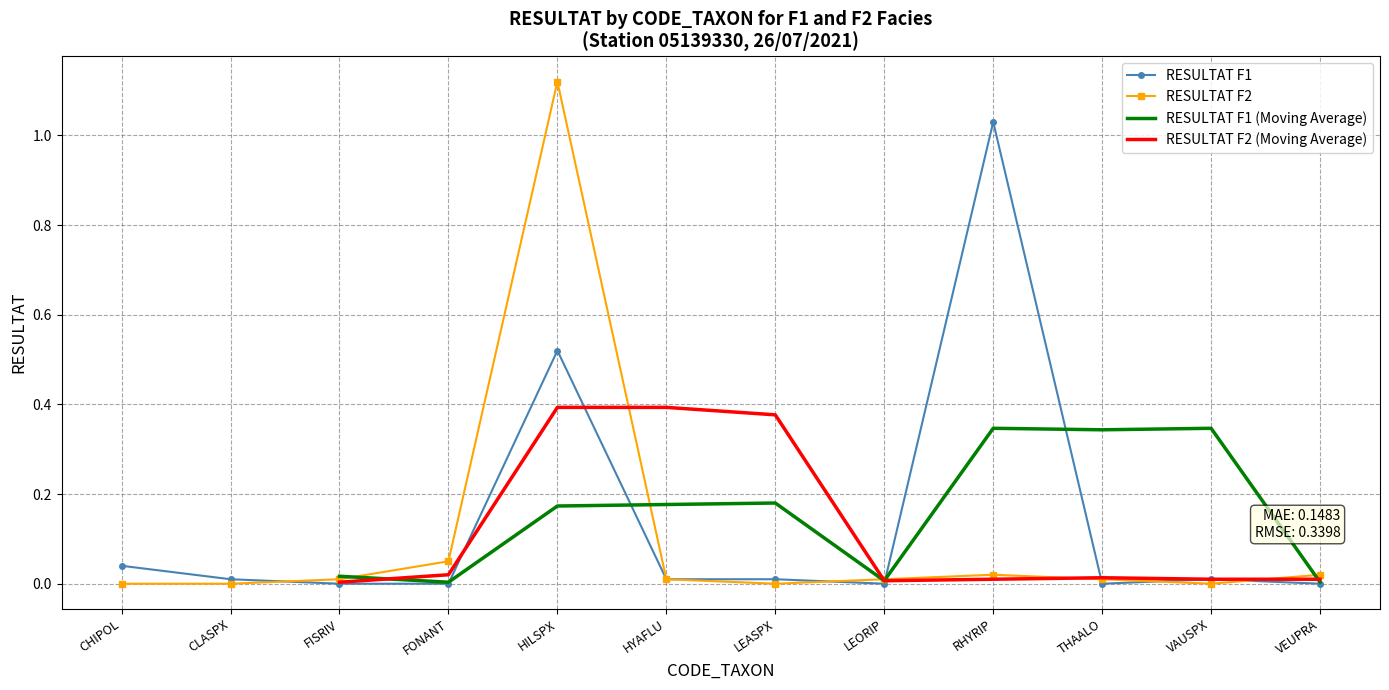

At how many categories does at least one series exceed 1?

2